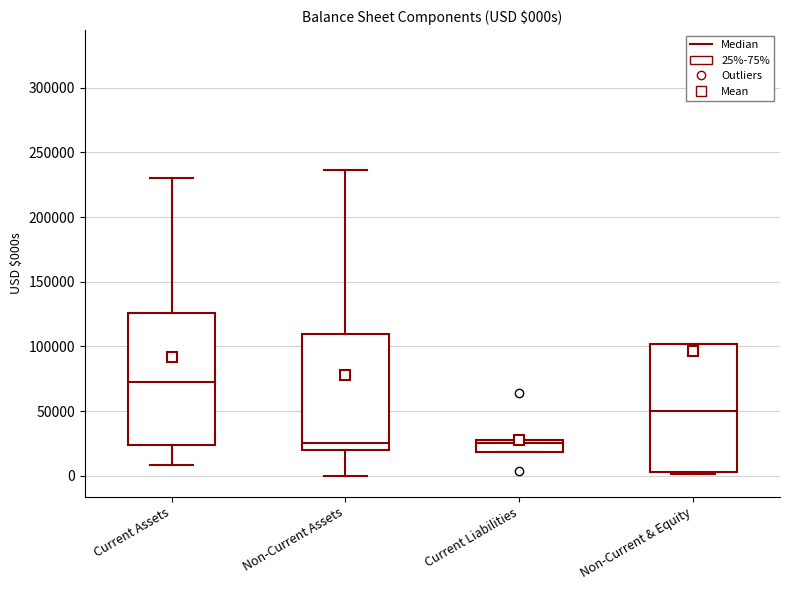

Reading left to right, transcribe this box plot: for each box, give where its median line is, the range the box spans, and where its two whiskers end, as read against the y-axis. The values are not printed on the chart, so give them approximately, as read against the axis.

Current Assets: median 70000, box 25000 to 125000, whiskers 10000 to 230000
Non-Current Assets: median 25000, box 20000 to 110000, whiskers 0 to 235000
Current Liabilities: median 25000 (just below the box's upper edge), box 20000 to 25000, whiskers 20000 to 25000
Non-Current & Equity: median 50000, box 5000 to 100000, whiskers 0 to 100000